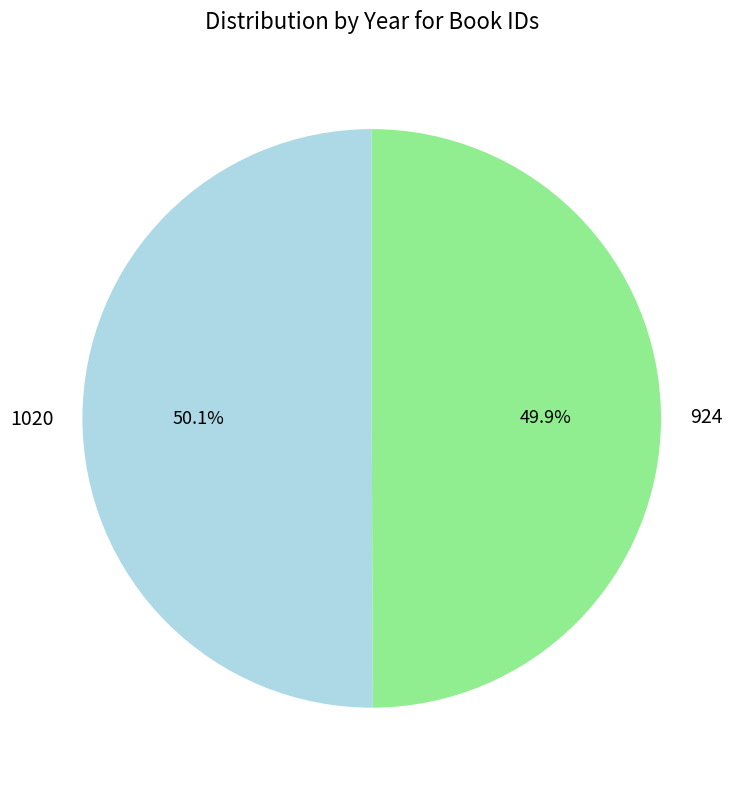

Approximately how many times larger is the value at 924 compared to 1020?

1.0